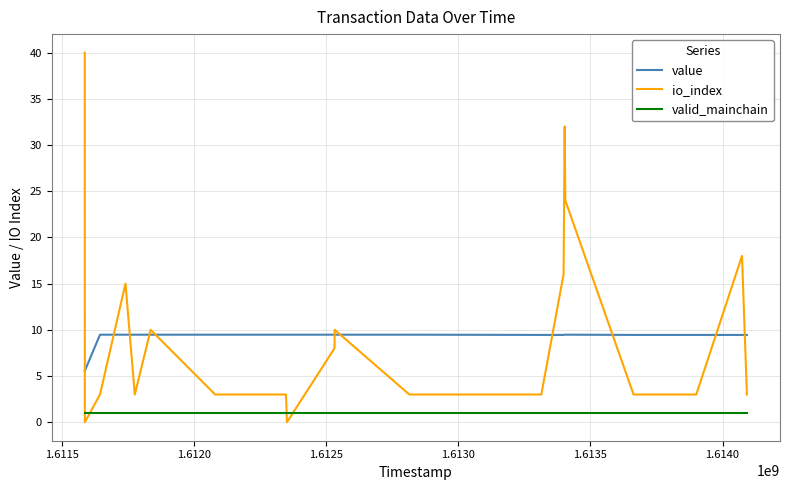

What is the lowest value of the valid_mainchain series?

1.0